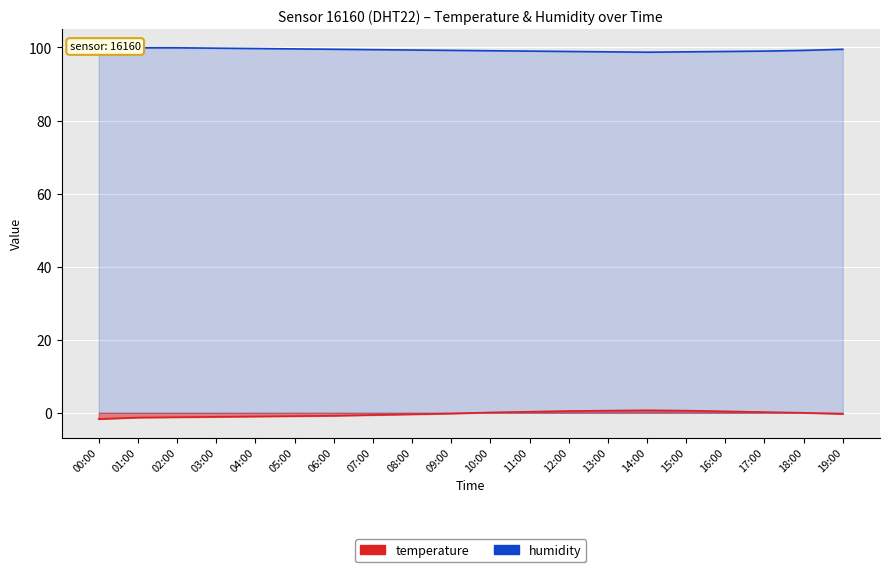

Reading left to right, extract all data points from this chart.

temperature: -1.7	-1.3	-1.2	-1.1	-1.0	-0.9	-0.8	-0.6	-0.4	-0.2	0.1	0.3	0.5	0.6	0.7	0.6	0.4	0.2	0.0	-0.3
humidity: 99.9	99.9	99.9	99.8	99.7	99.6	99.5	99.4	99.3	99.2	99.1	99.0	98.9	98.8	98.7	98.8	98.9	99.0	99.2	99.5